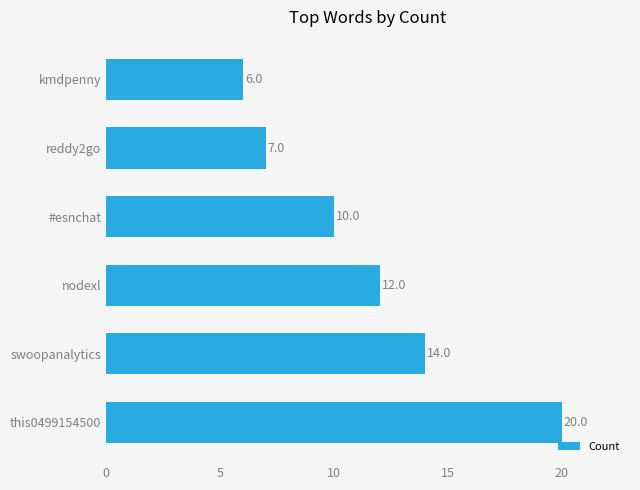

Are the bars grouped side by side (vs. stacked)?

No